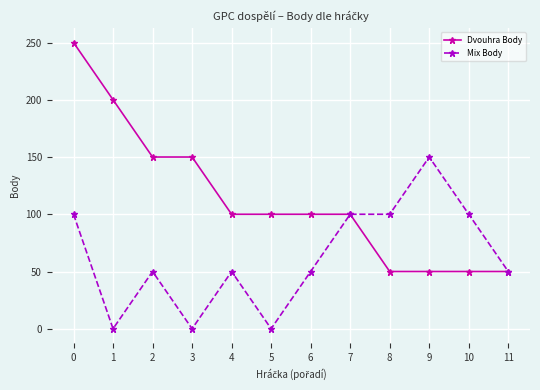

How many series are shown in this chart?

2